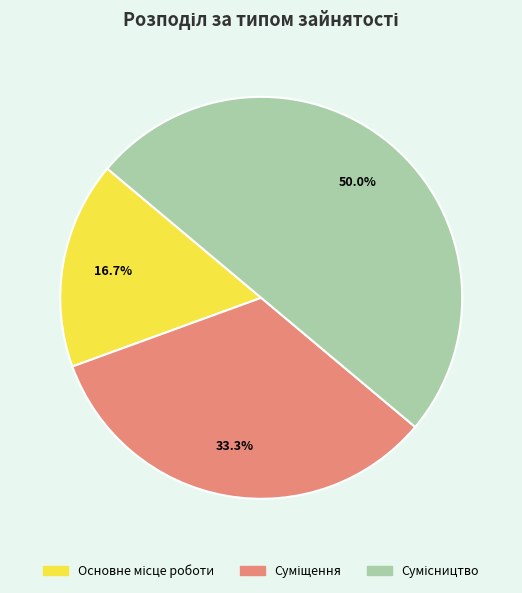

How many segments does this pie chart have?

3